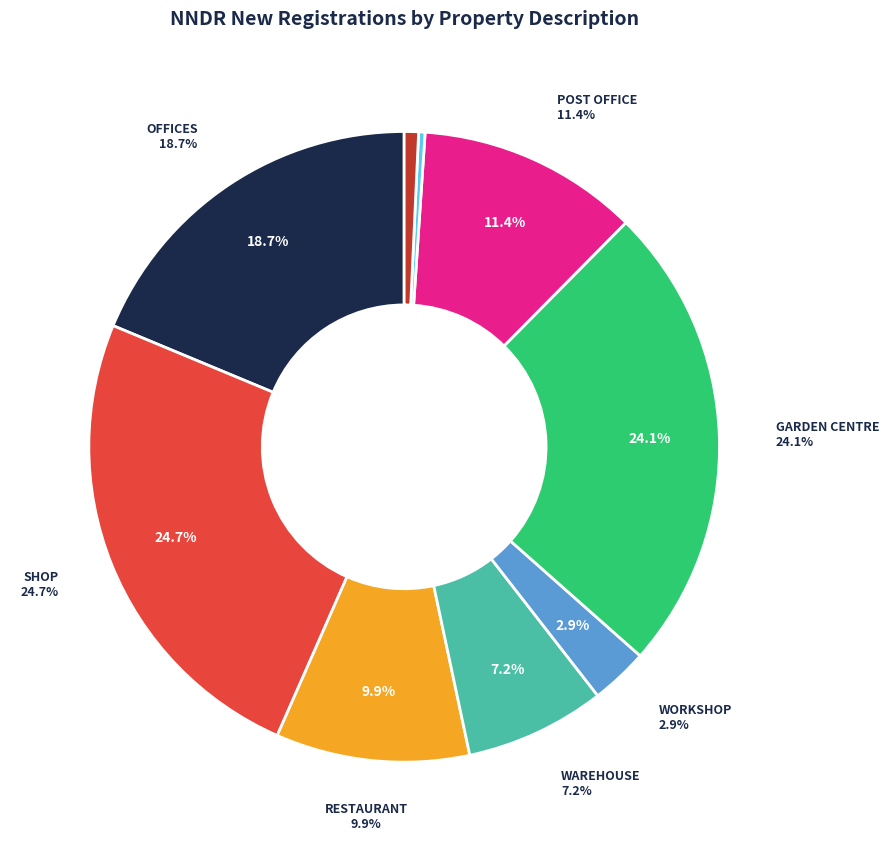

How many segments does this pie chart have?

9